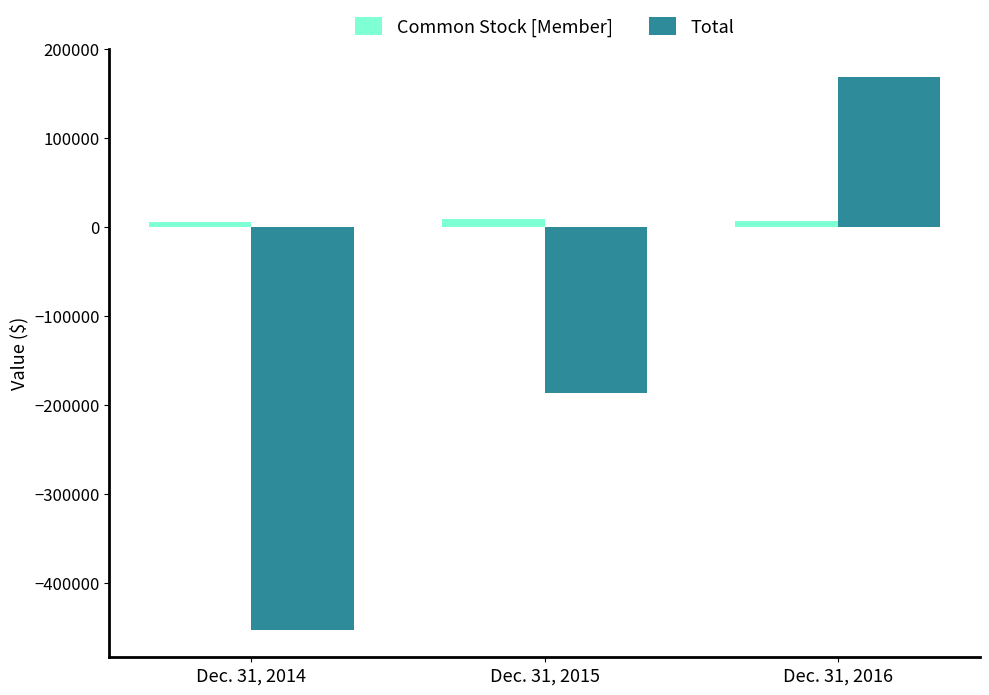

Where is Total nearest to the value -141817?

Dec. 31, 2015